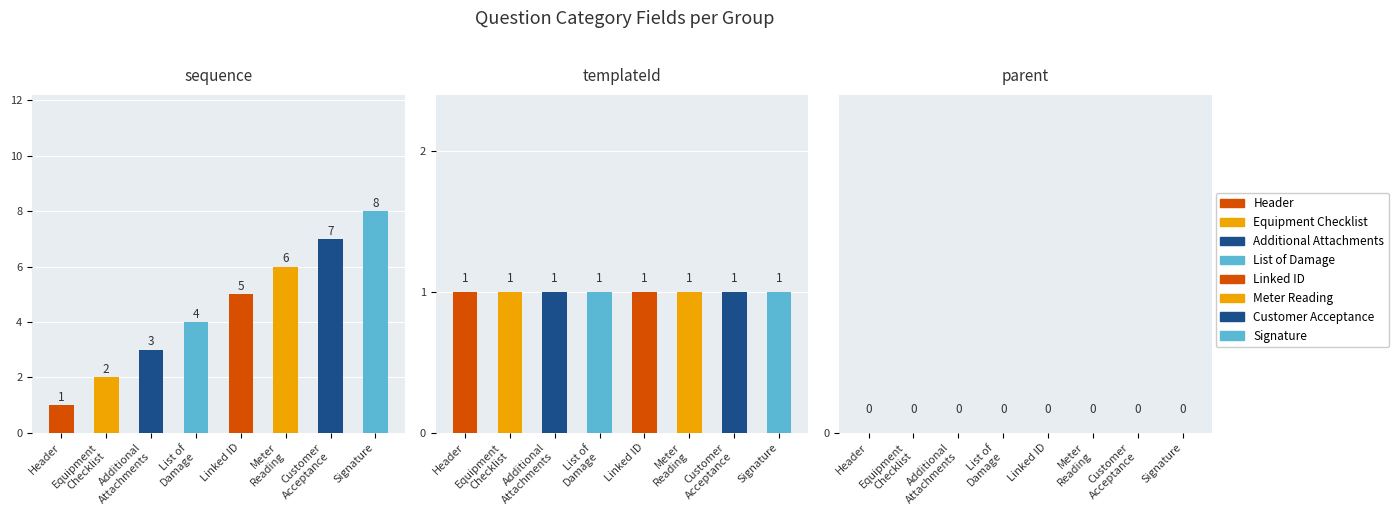

Where does the sequence series first go above 5?

Meter
Reading